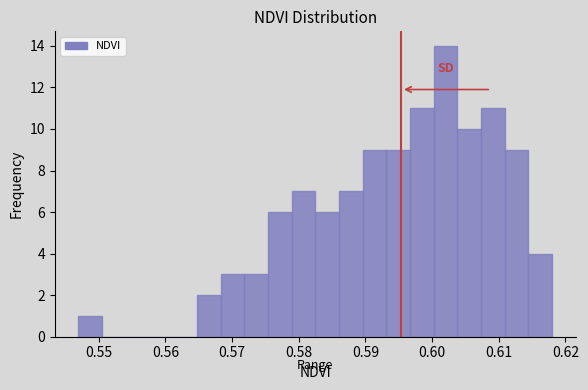

Around what value on the x-axis is the tallest bar? Give the approximate position of its centre, as read against the axis.

0.602